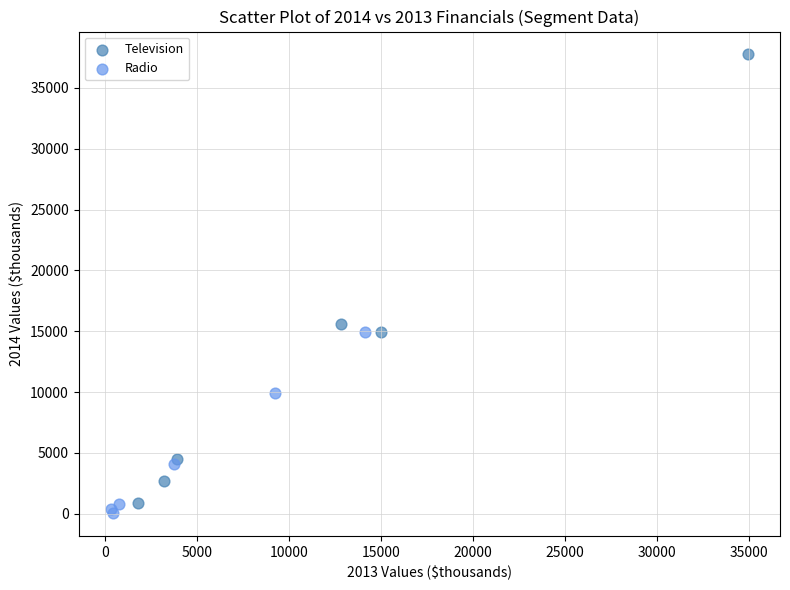

Which series has the widest spread of Y values?

Television